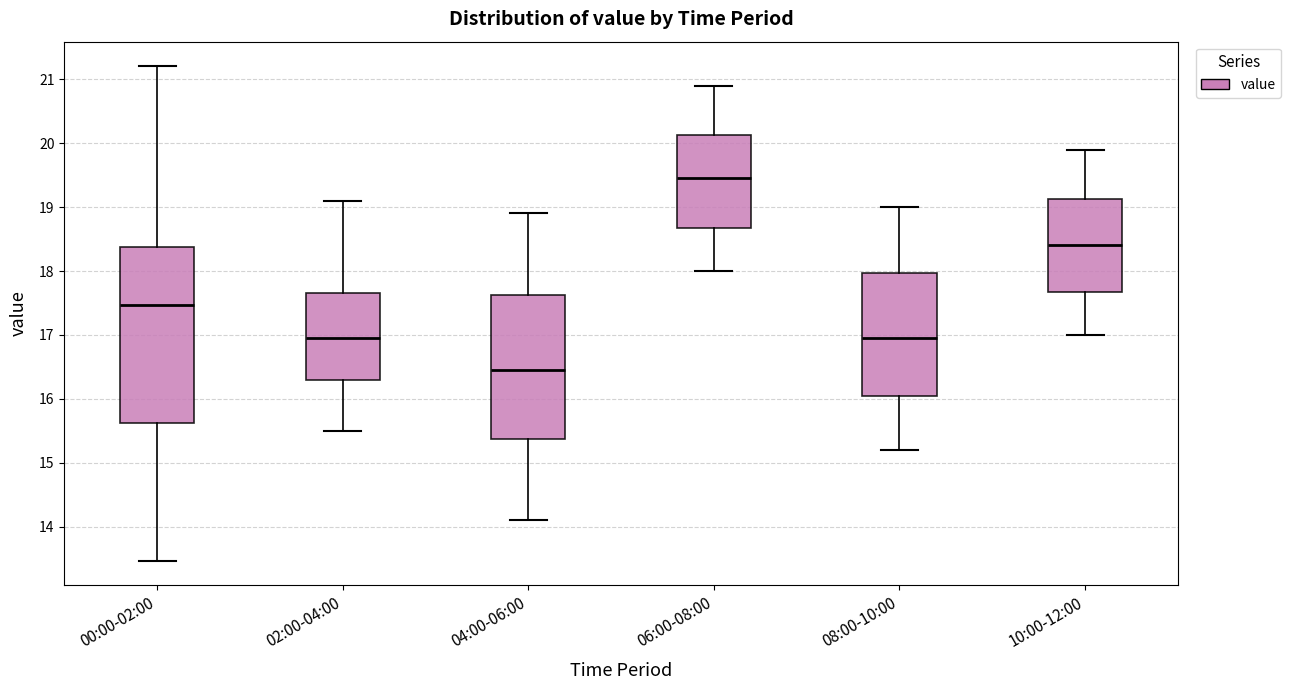

Reading left to right, transcribe this box plot: for each box, give where its median line is, the range the box spans, and where its two whiskers end, as read against the y-axis. The values are not printed on the chart, so give them approximately, as read against the axis.

00:00-02:00: median 17.5, box 15.6 to 18.4, whiskers 13.5 to 21.2
02:00-04:00: median 17.0, box 16.3 to 17.7, whiskers 15.5 to 19.1
04:00-06:00: median 16.5, box 15.4 to 17.6, whiskers 14.1 to 18.9
06:00-08:00: median 19.5, box 18.7 to 20.1, whiskers 18.0 to 20.9
08:00-10:00: median 17.0, box 16.1 to 18.0, whiskers 15.2 to 19.0
10:00-12:00: median 18.4, box 17.7 to 19.1, whiskers 17.0 to 19.9